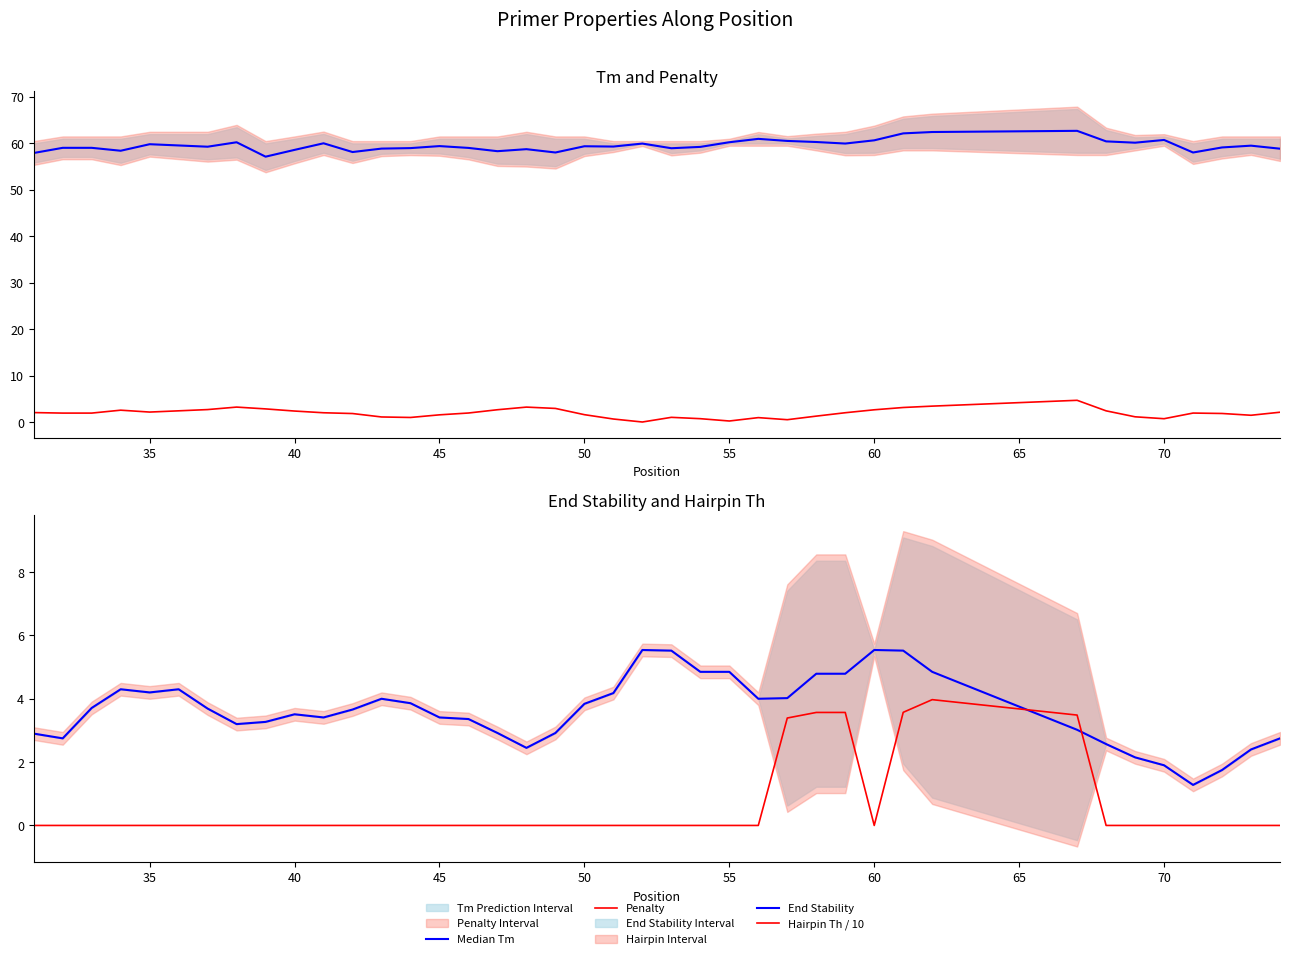

What is the difference between the maximum and minimum values in the Median Tm series?

5.6